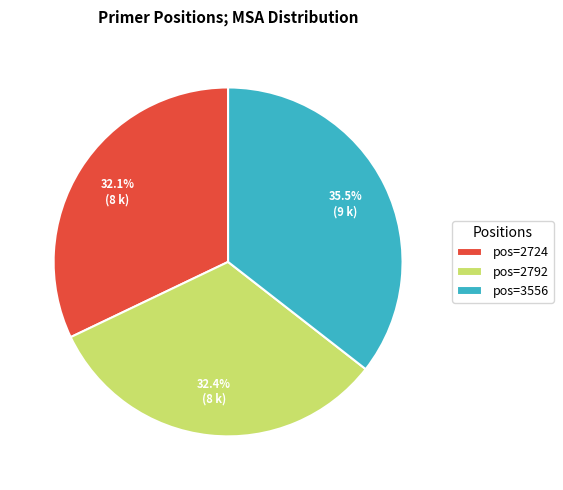

Do pos=2724 and pos=2792 together represent more than half of the pie?

Yes